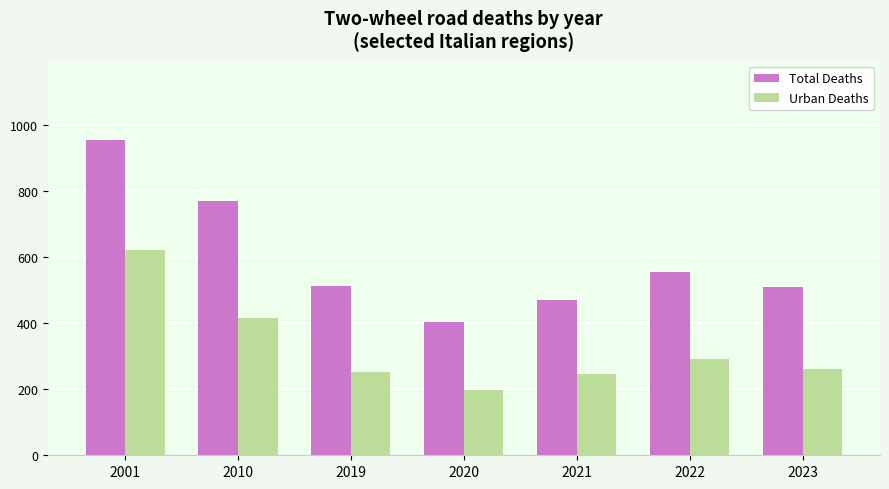

The Total Deaths series shows 1290 at 2010. True or false?

False